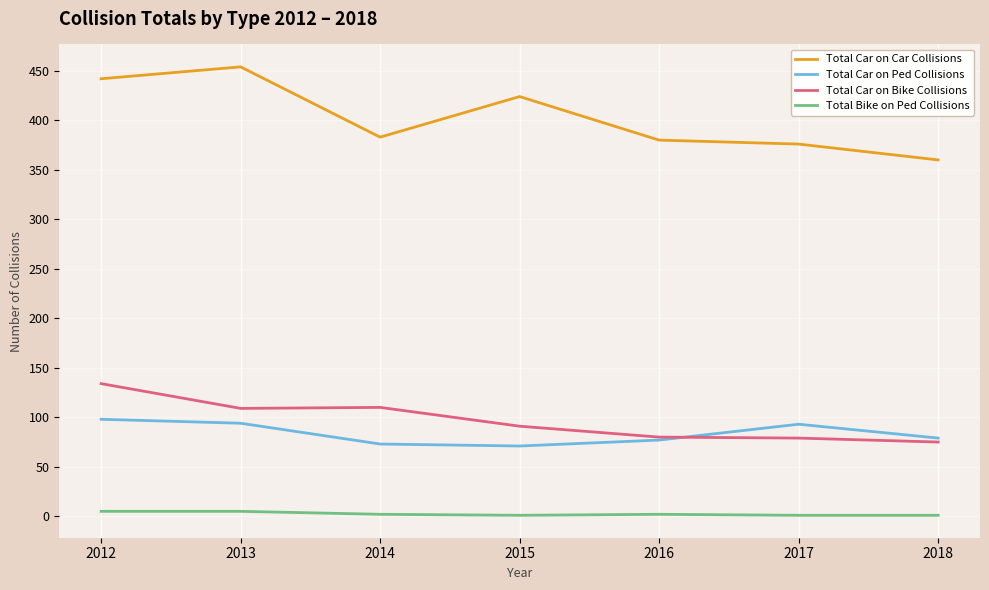

Which series has the largest range (max minus min)?

Total Car on Car Collisions